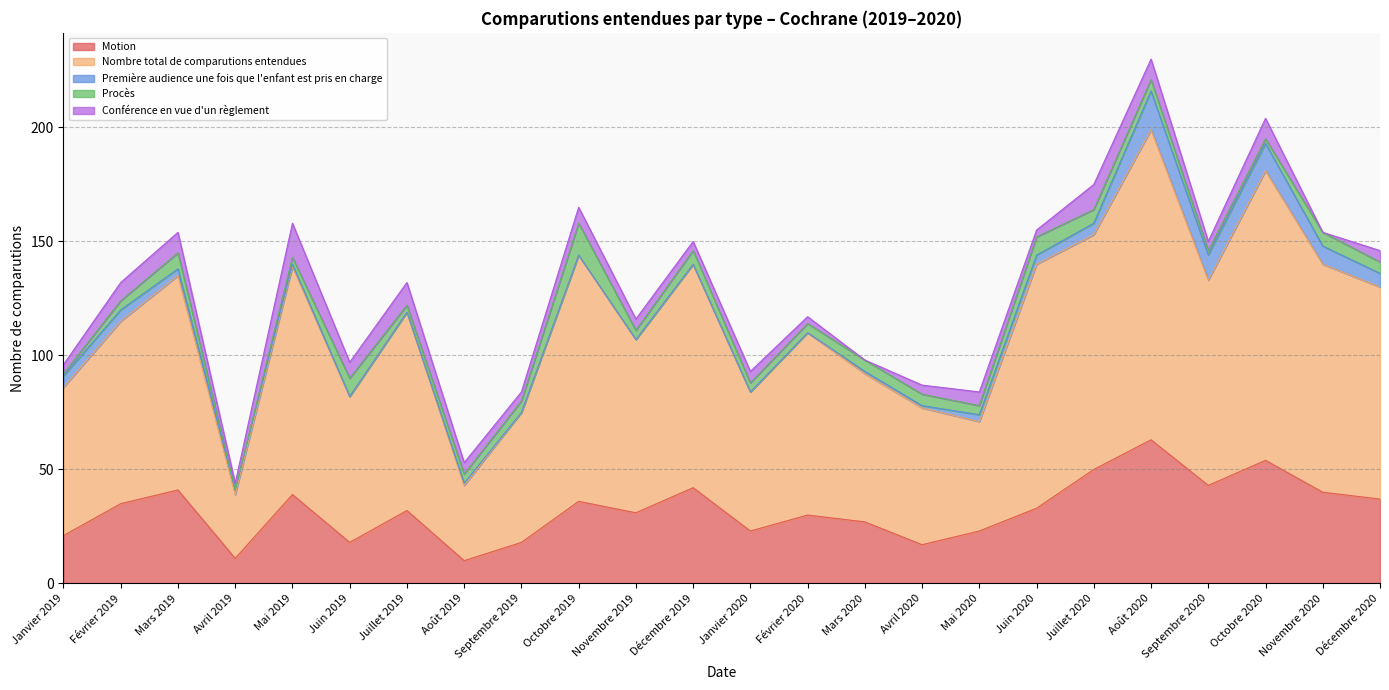

True or false: Conférence en vue d'un règlement has more than 0 points higher than both neighbors.

True